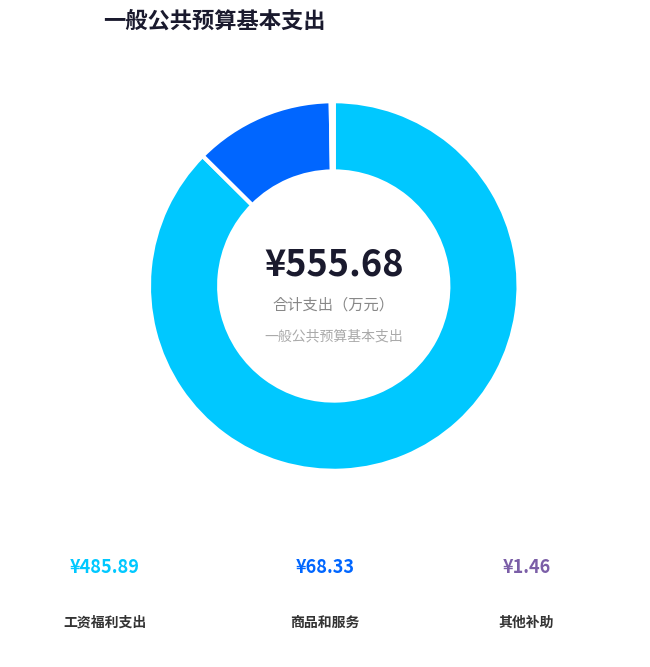

To the nearest percent, what percentage of the pie is 工资福利支出?

87%